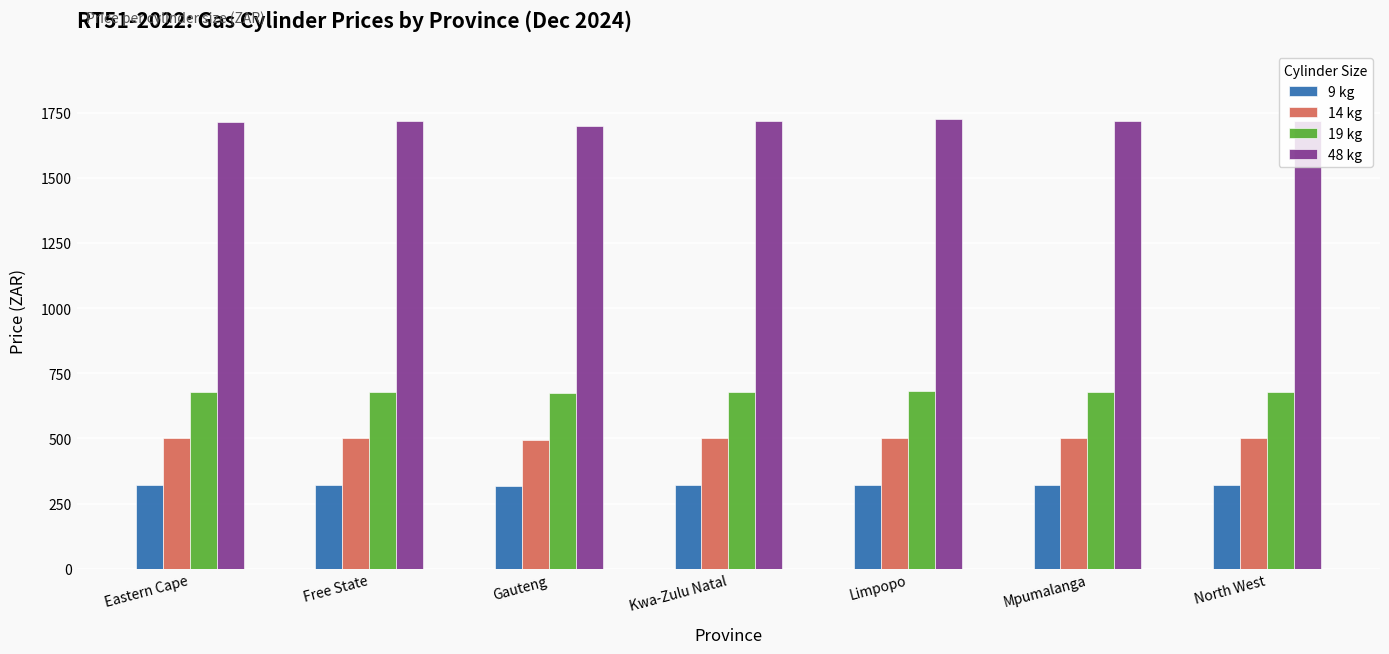

Which series has the largest total across all categories?

48 kg